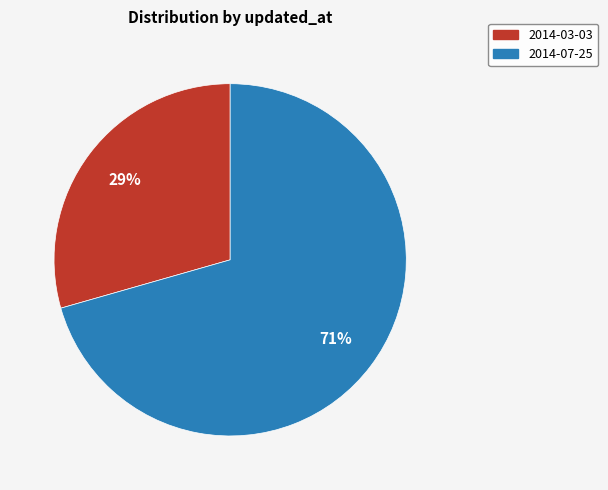

To the nearest percent, what percentage of the pie is 2014-07-25?

71%